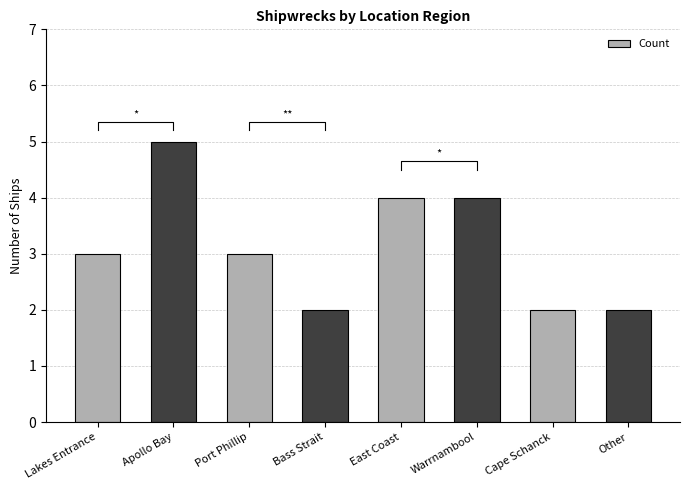

What is the value of the 1st bar from the left?

3